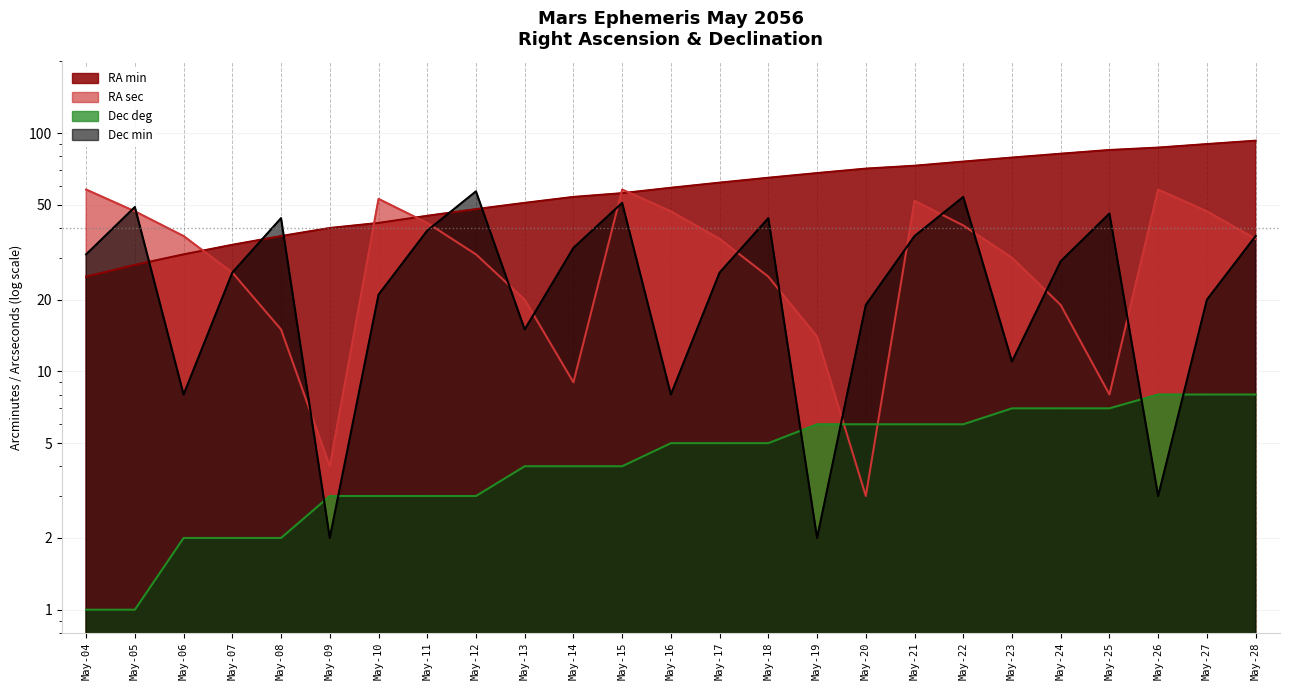

True or false: Dec deg has more than 2 points higher than both neighbors.

False